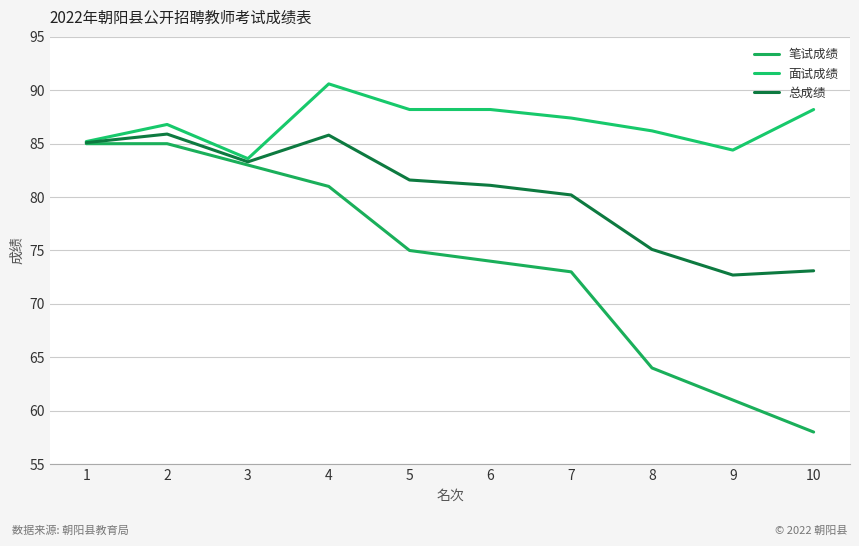

The 面试成绩 series shows 142.8 at 6. True or false?

False